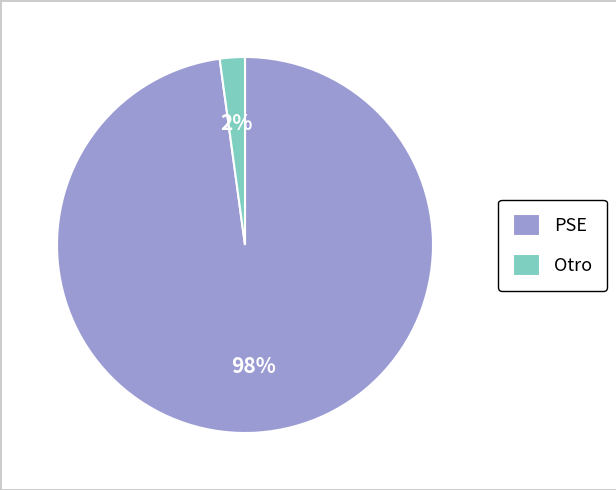

Is PSE the majority of the pie?

Yes